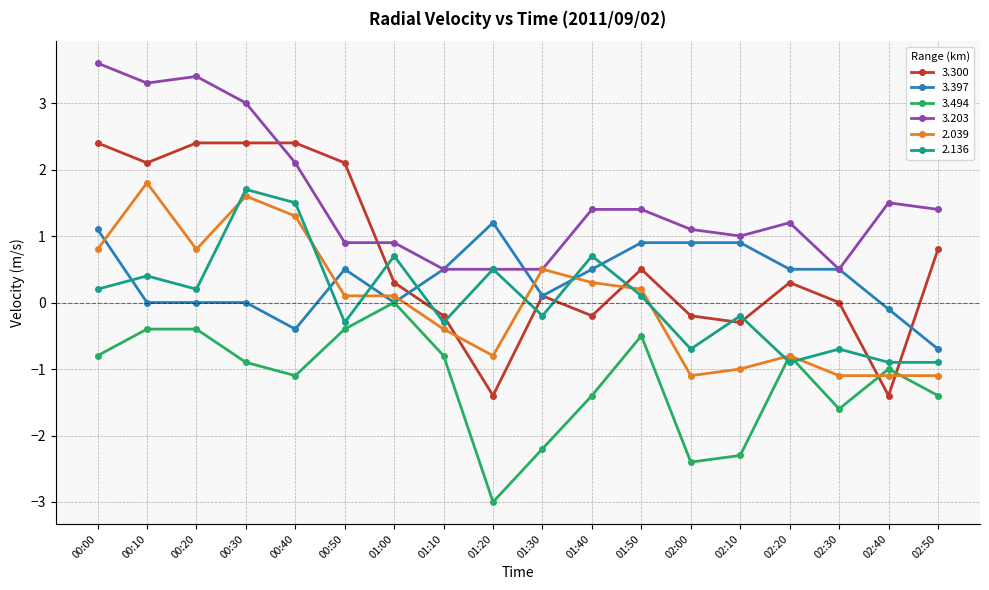

Between 00:10 and 00:30, which series saw the biggest shift?

2.136